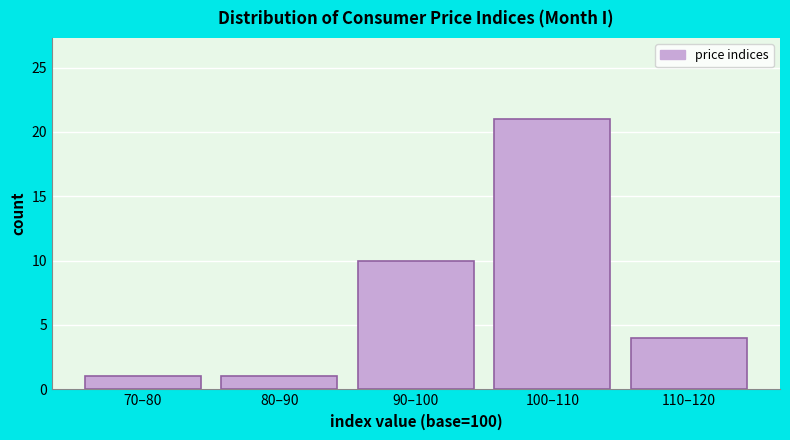

Reading left to right, what are all the values shown in this chart?

1	1	10	21	4